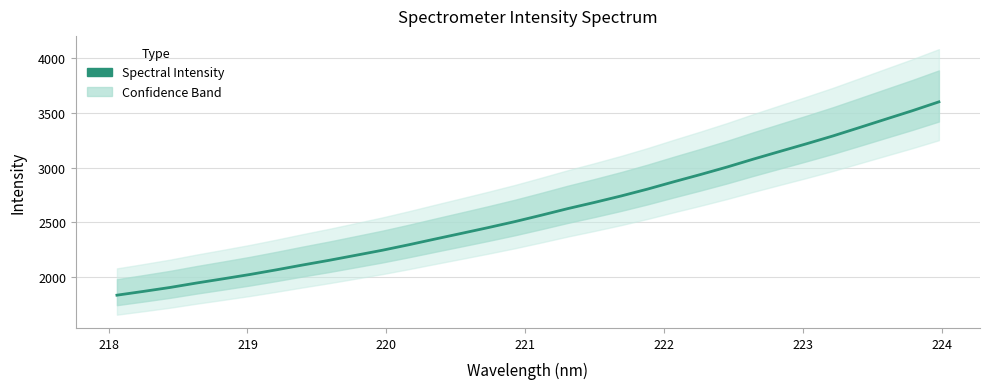

How many values exceed 2564?

16